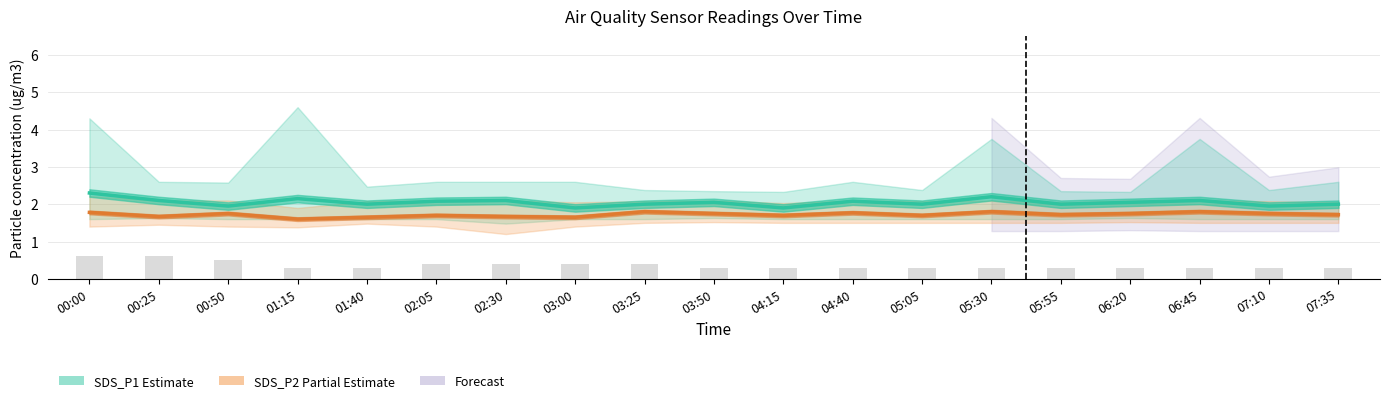

Reading left to right, extract all data points from this chart.

SDS_P1 (Estimate): 2.3	2.1	1.9	2.1	2.0	2.1	2.1	1.9	2.0	2.0	1.9	2.1	2.0	2.2	2.0	2.0	2.1	1.9	2.0
SDS_P2 (Partial Estimate): 1.8	1.7	1.8	1.6	1.6	1.7	1.7	1.6	1.8	1.8	1.7	1.8	1.7	1.8	1.7	1.8	1.8	1.8	1.7
Temp (offset): 0.6	0.6	0.5	0.3	0.3	0.4	0.4	0.4	0.4	0.3	0.3	0.3	0.3	0.3	0.3	0.3	0.3	0.3	0.3